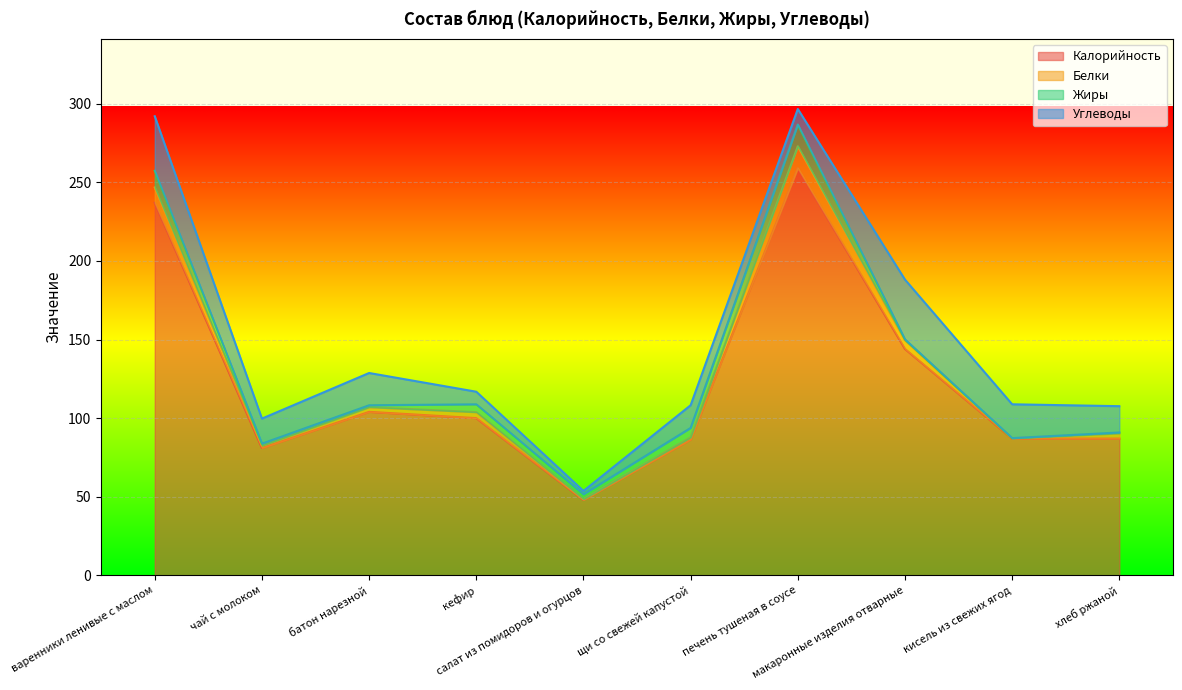

Count the number of data series in this chart.

4